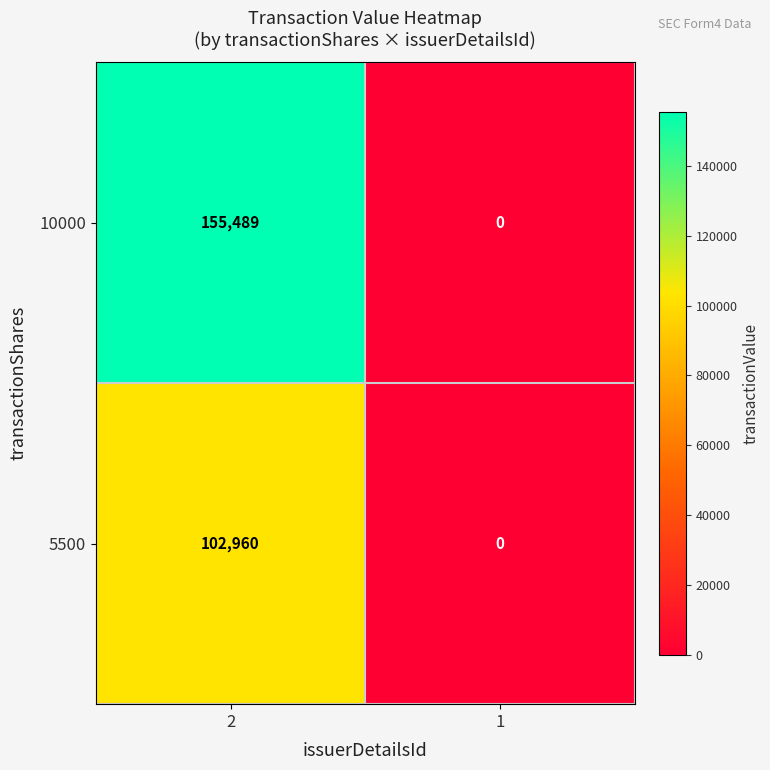

What is the sum of the 5500 values at 2 and 1?

102960